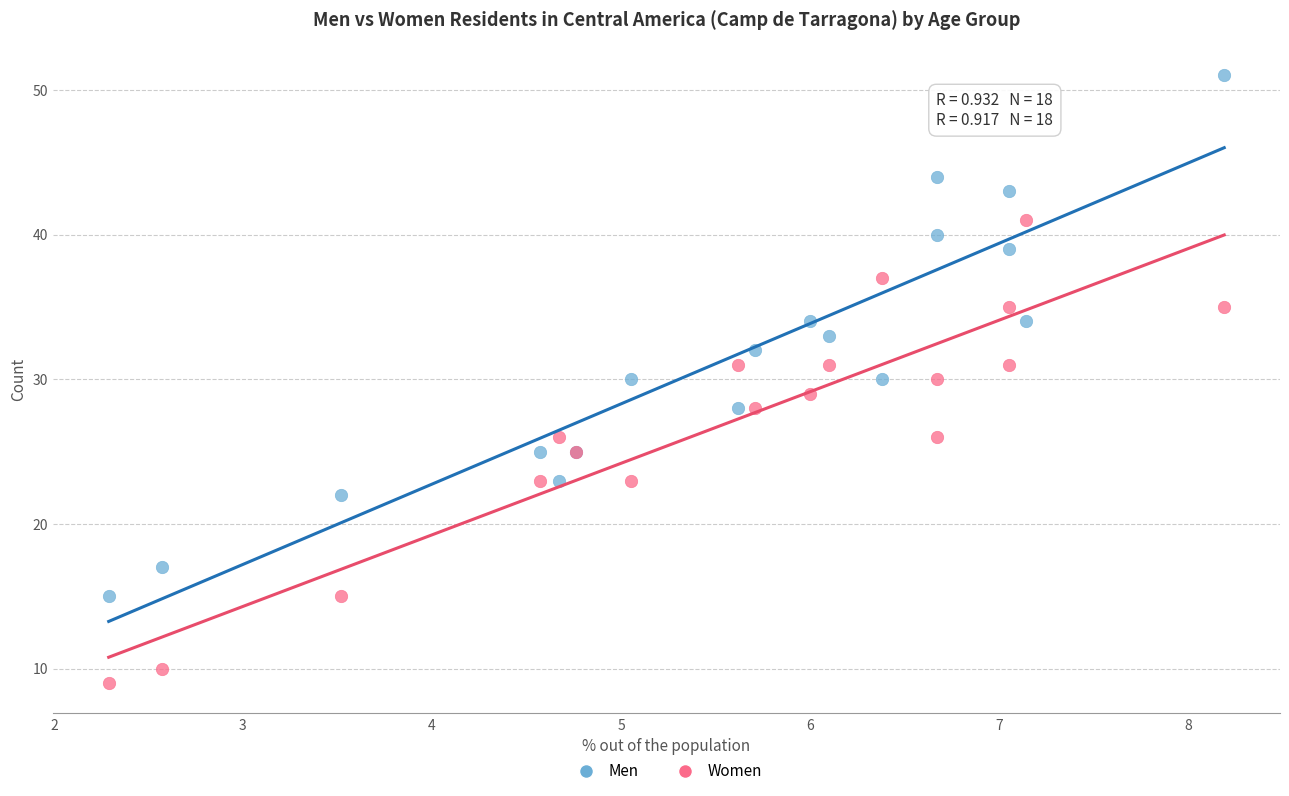

Which series reaches the minimum Y coordinate?

Women